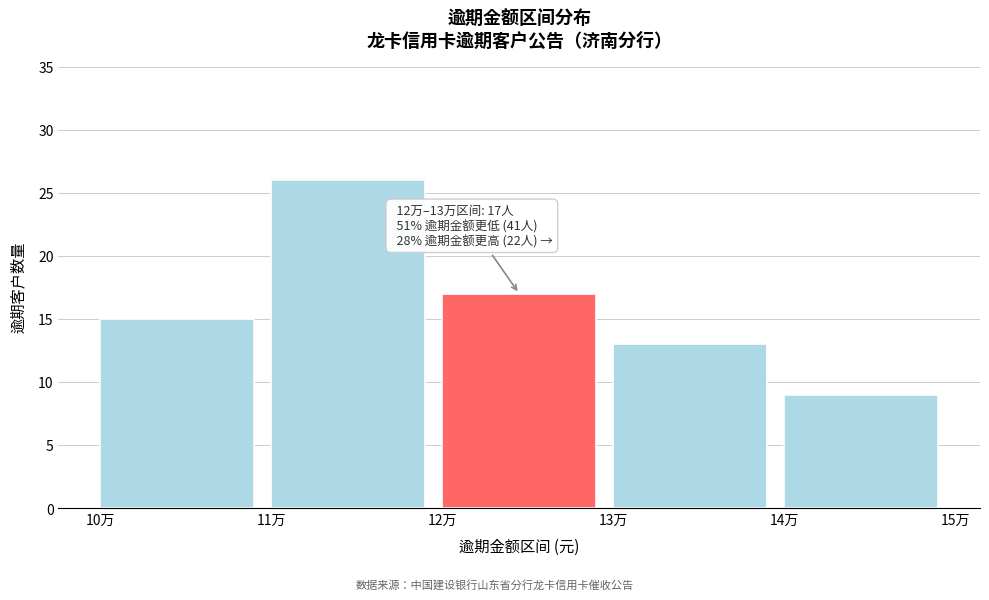

Reading left to right, list all the values displayed in this chart.

15	26	17	13	9